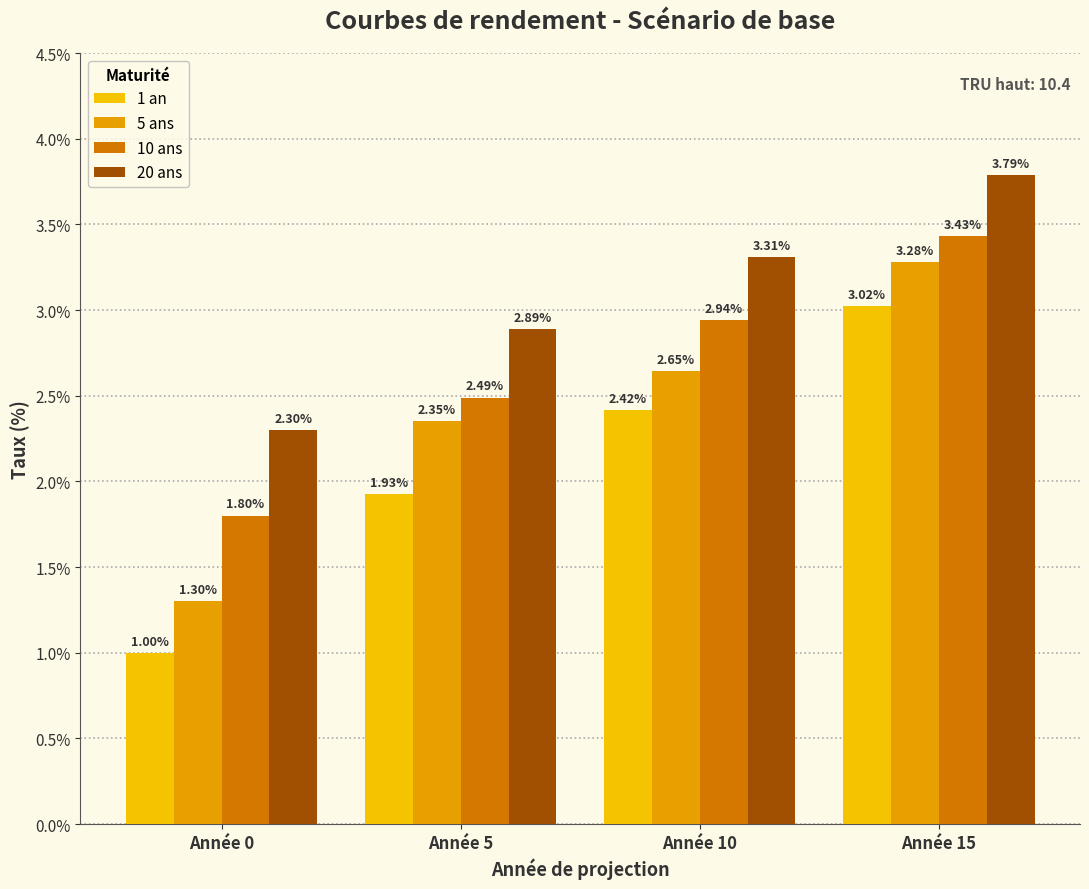

What is the difference between the 10 ans values at Année 15 and Année 10?

0.5